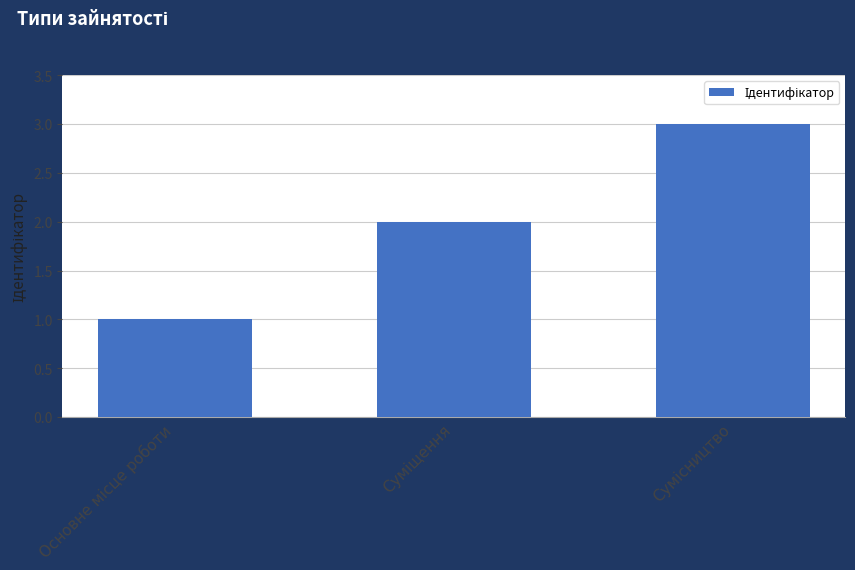

What is the maximum value shown in the chart?

3